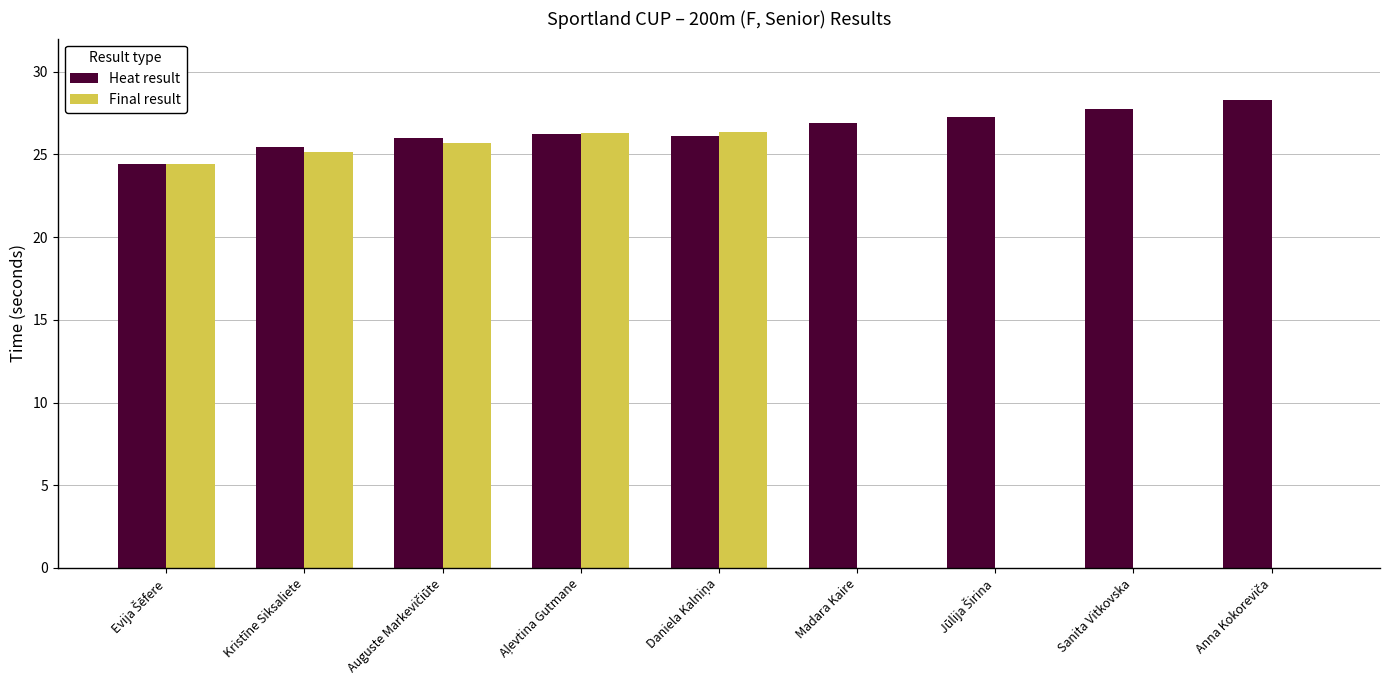

The Final result series shows 0.0 at Madara Kaire. True or false?

True